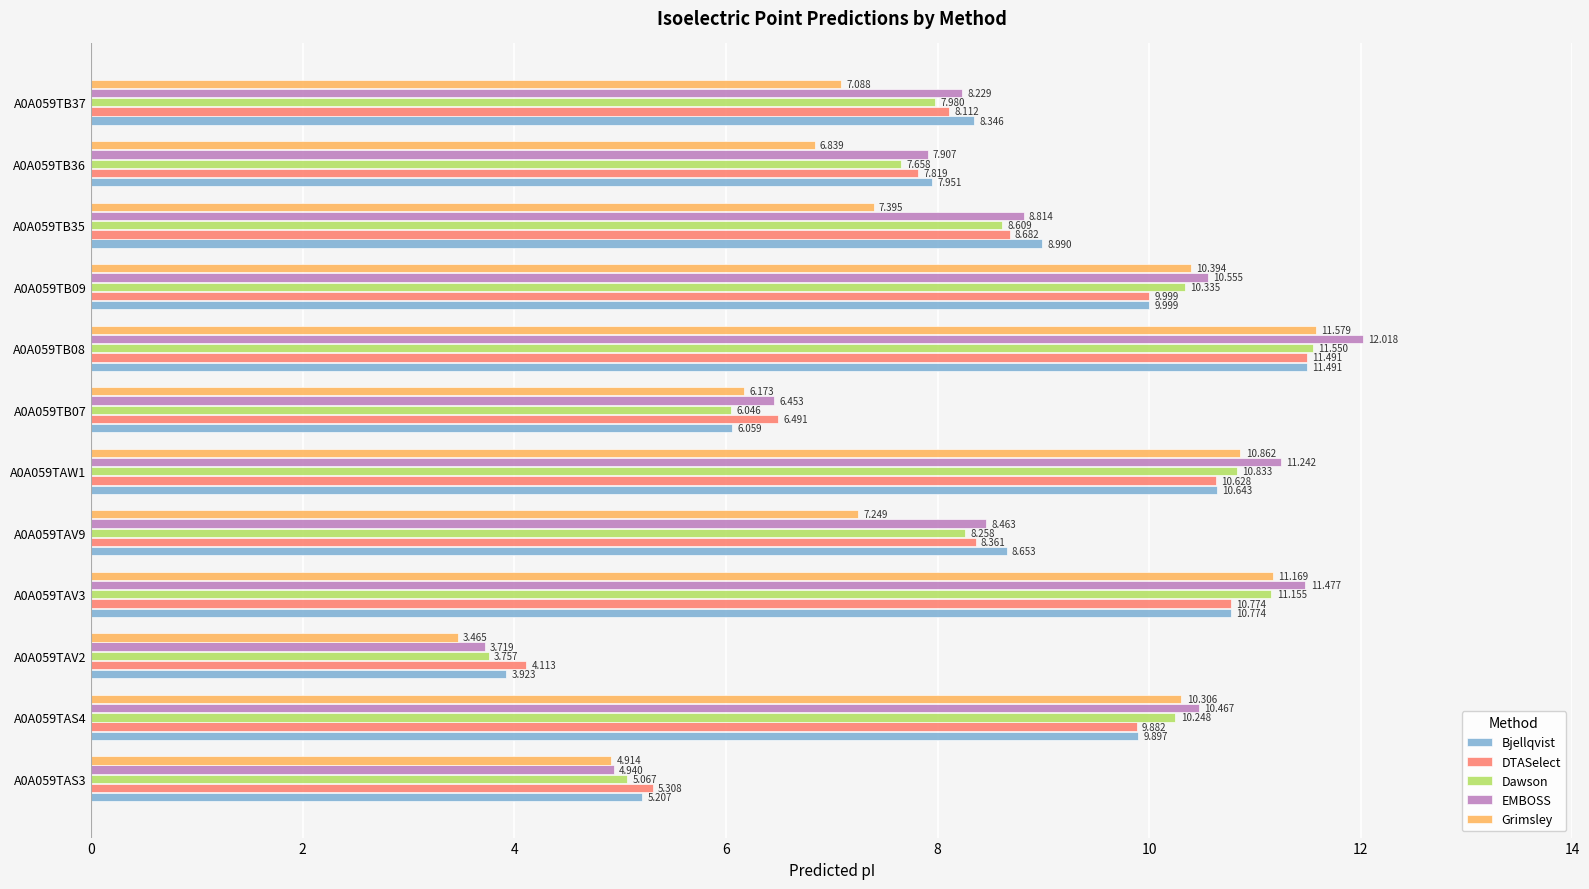

Which label corresponds to the largest value in the chart?

A0A059TB08